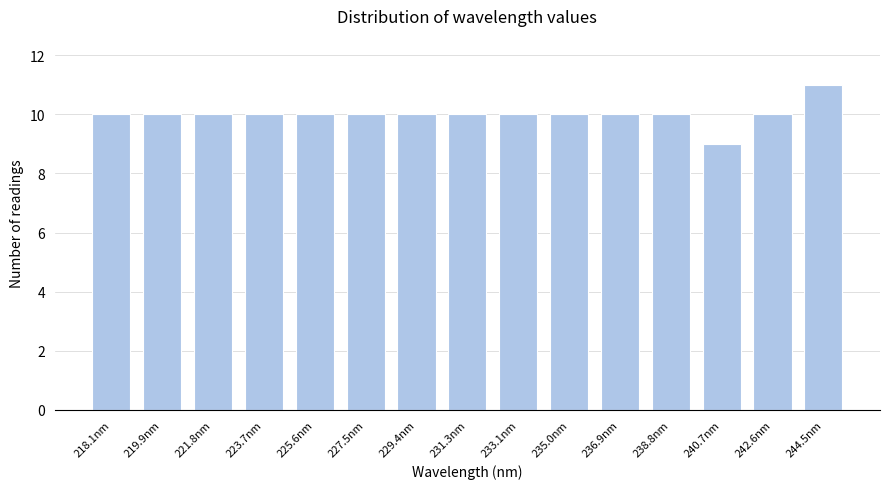

Reading left to right, what are all the values shown in this chart?

218.1nm=10	219.9nm=10	221.8nm=10	223.7nm=10	225.6nm=10	227.5nm=10	229.4nm=10	231.3nm=10	233.1nm=10	235.0nm=10	236.9nm=10	238.8nm=10	240.7nm=9	242.6nm=10	244.5nm=11